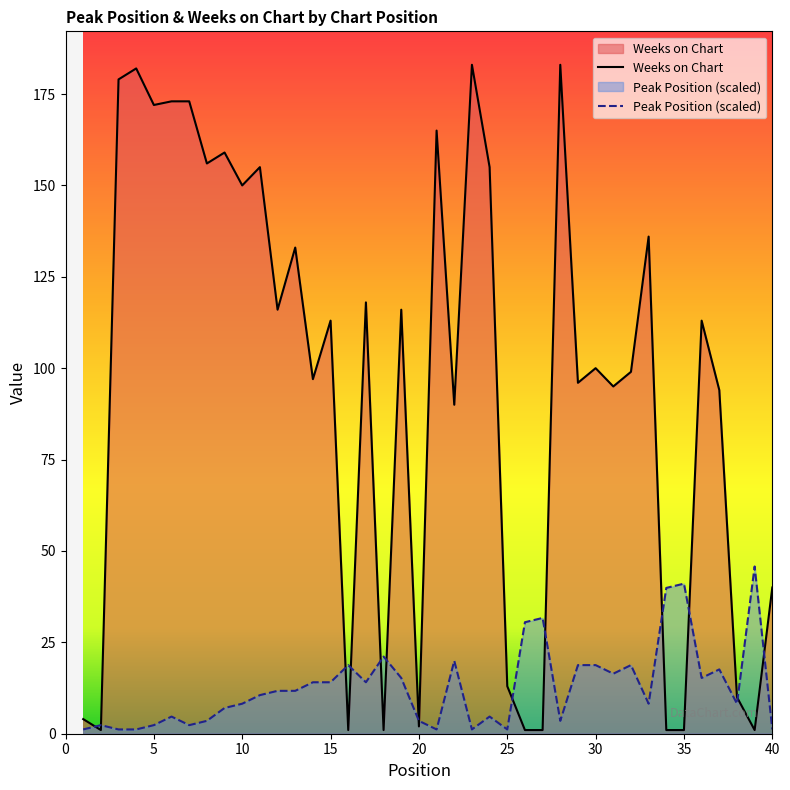

What is the greatest value displayed?

183.0